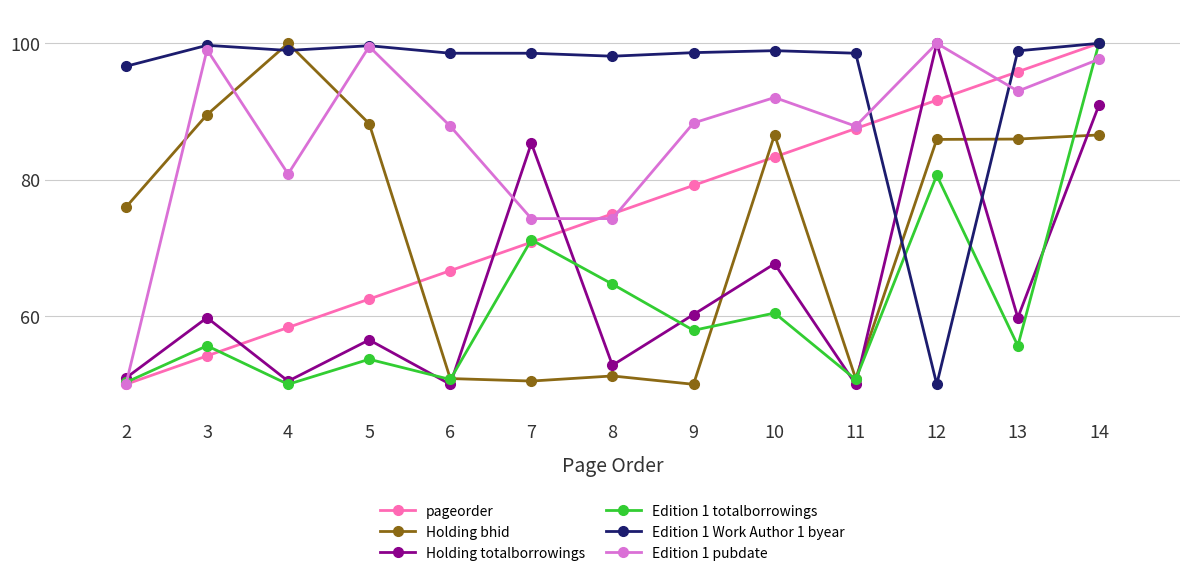

At which category is the sum across all series the highest?

14